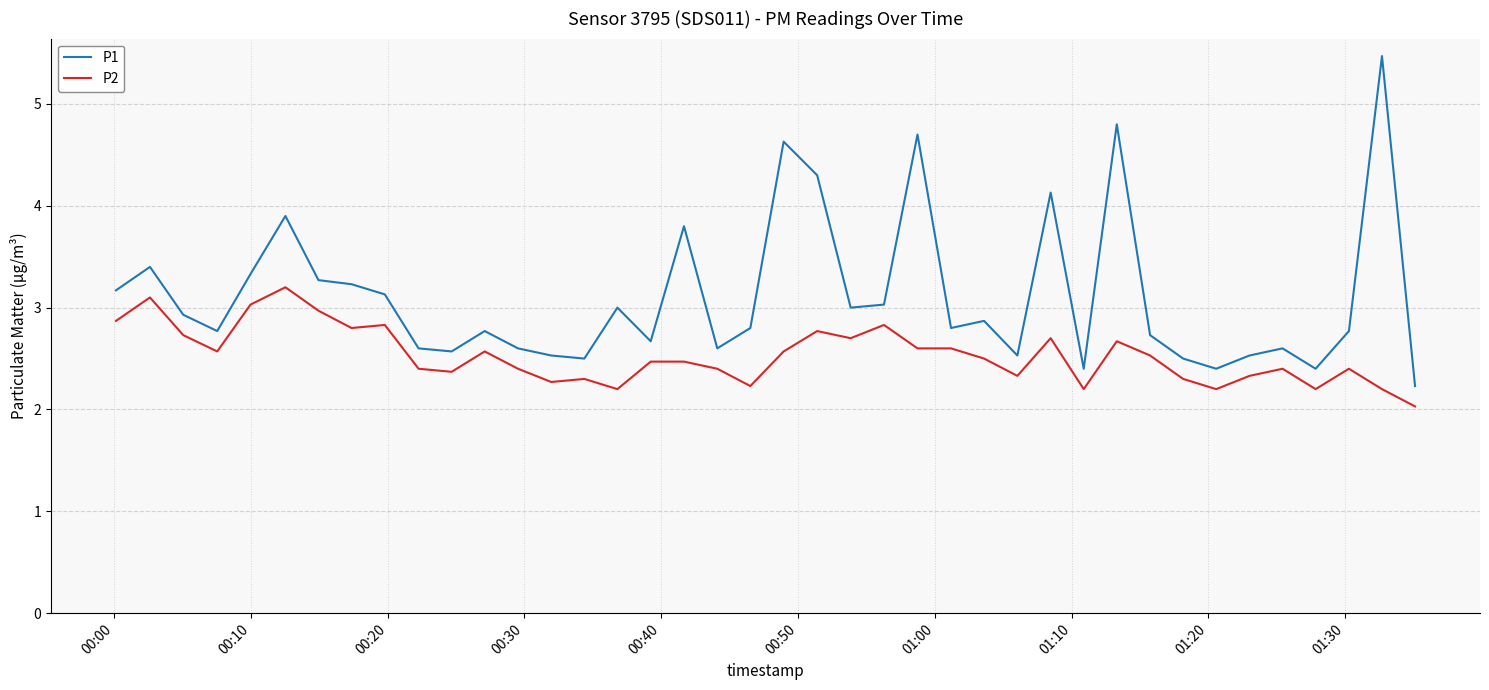

True or false: P2 and P1 cross at least once.

False